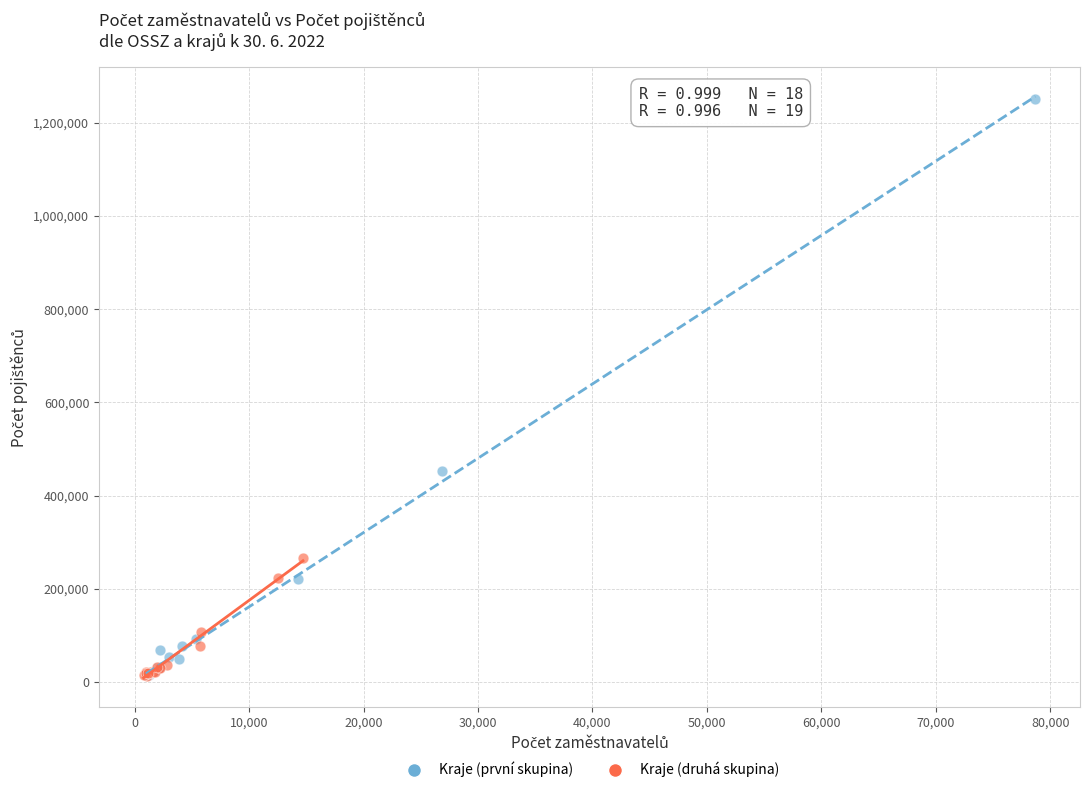

Which series contains the highest Y value?

Kraje (první skupina)